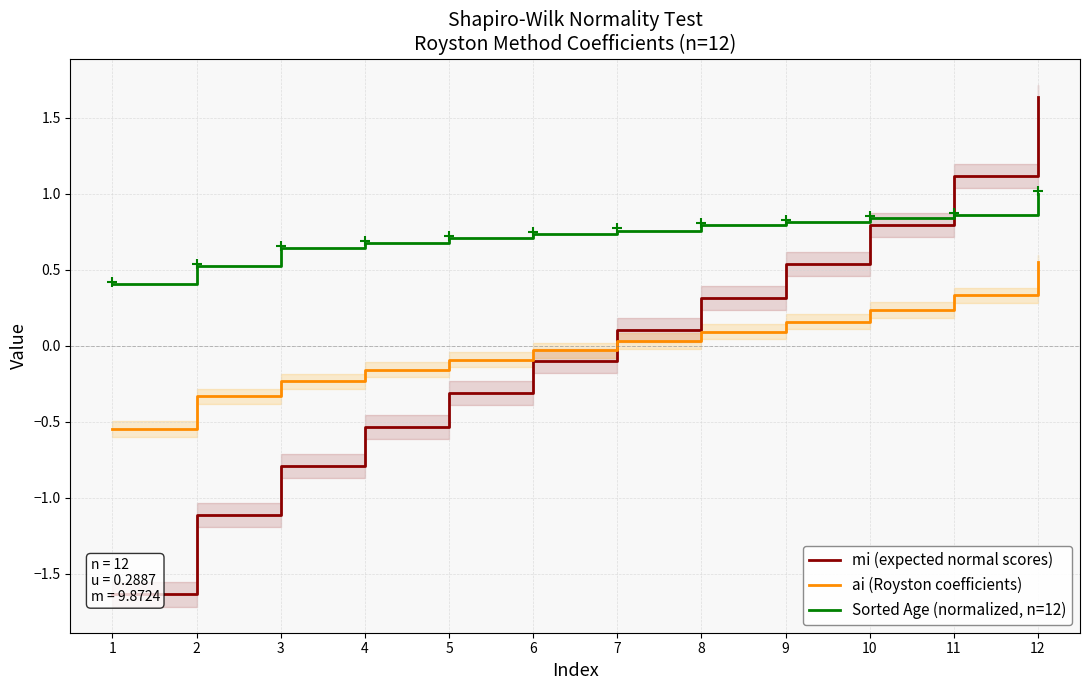

Which series changed the most between 2 and 3?

mi (expected normal scores)